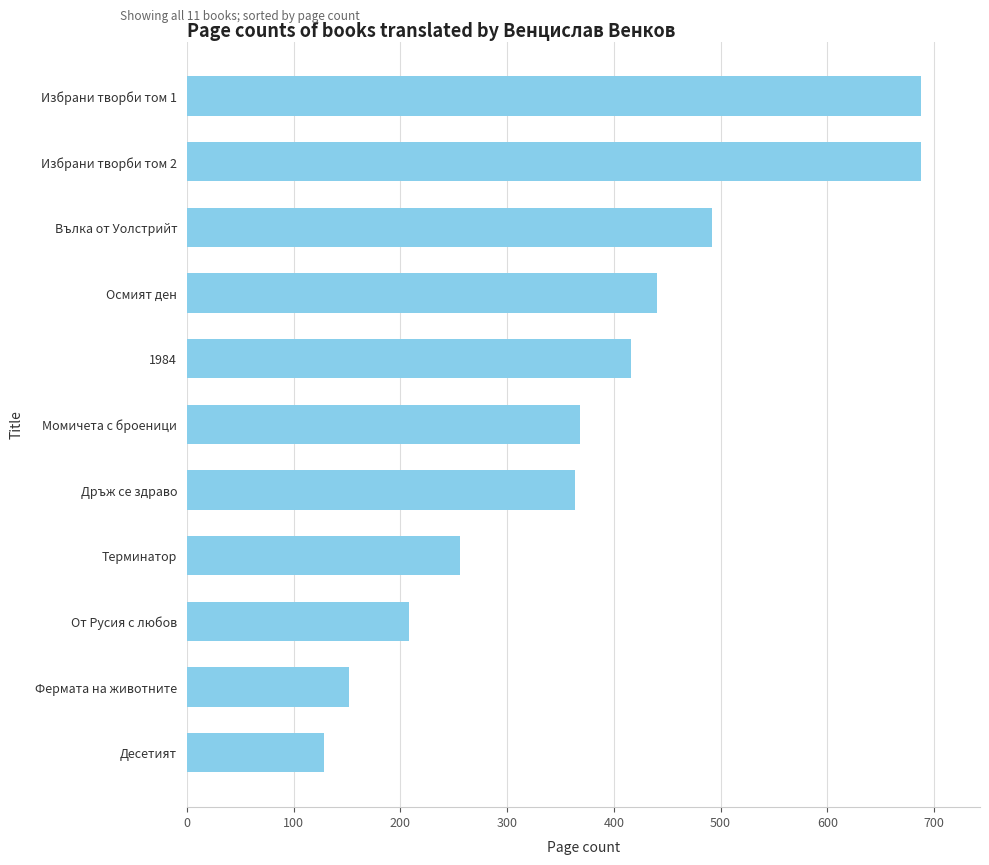

Does the chart contain stacked bars?

No